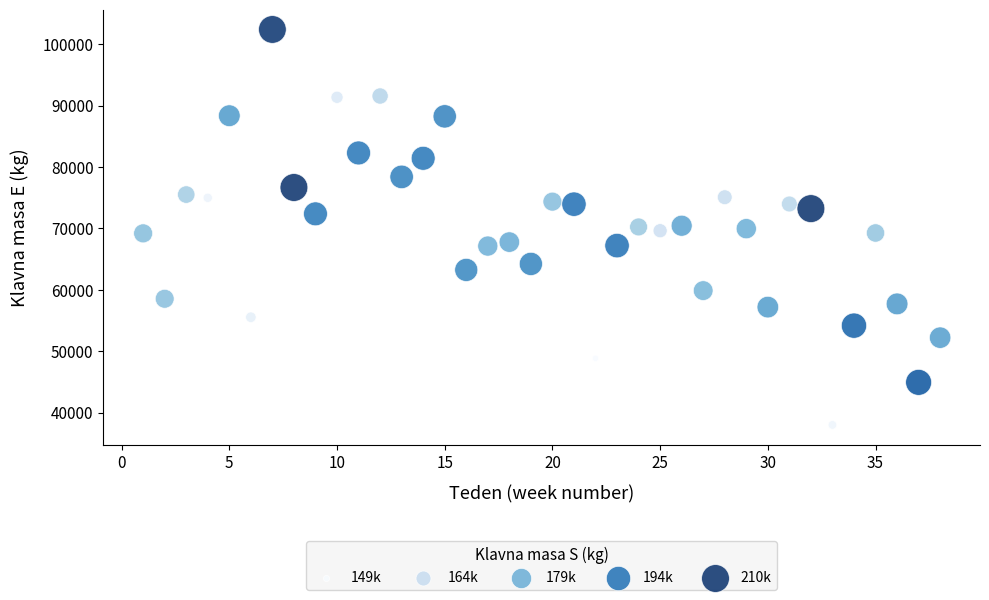

What is the range of X values (max minus min)?

37